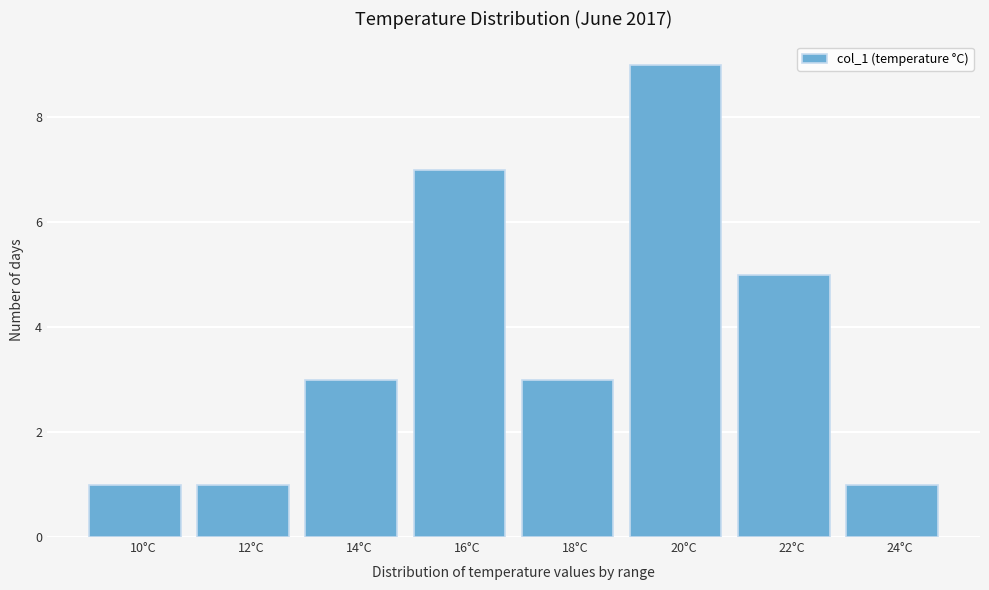

Reading left to right, what are all the values shown in this chart?

10°C=1	12°C=1	14°C=3	16°C=7	18°C=3	20°C=9	22°C=5	24°C=1